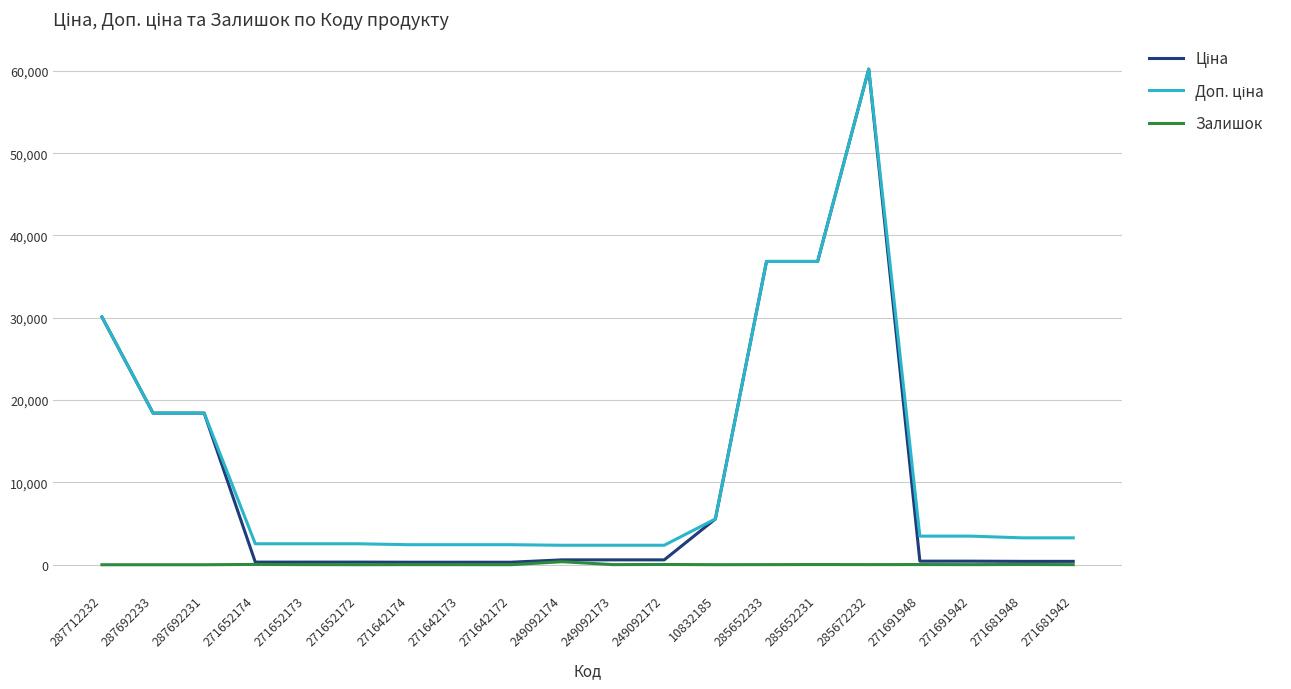

What is the greatest value displayed?

60205.6